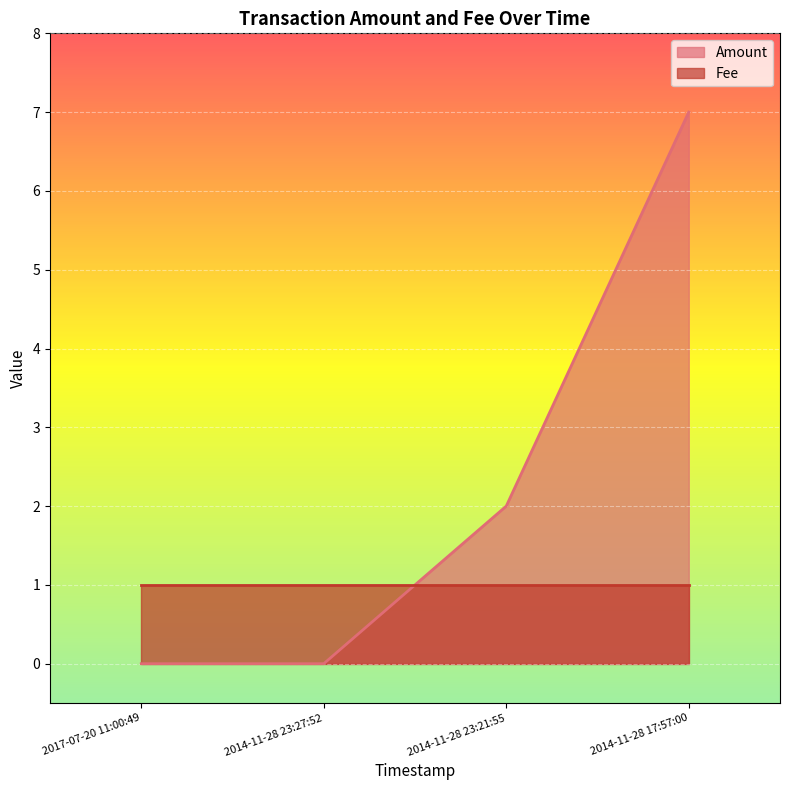

True or false: there are more than 1 points higher than both neighbors.

False